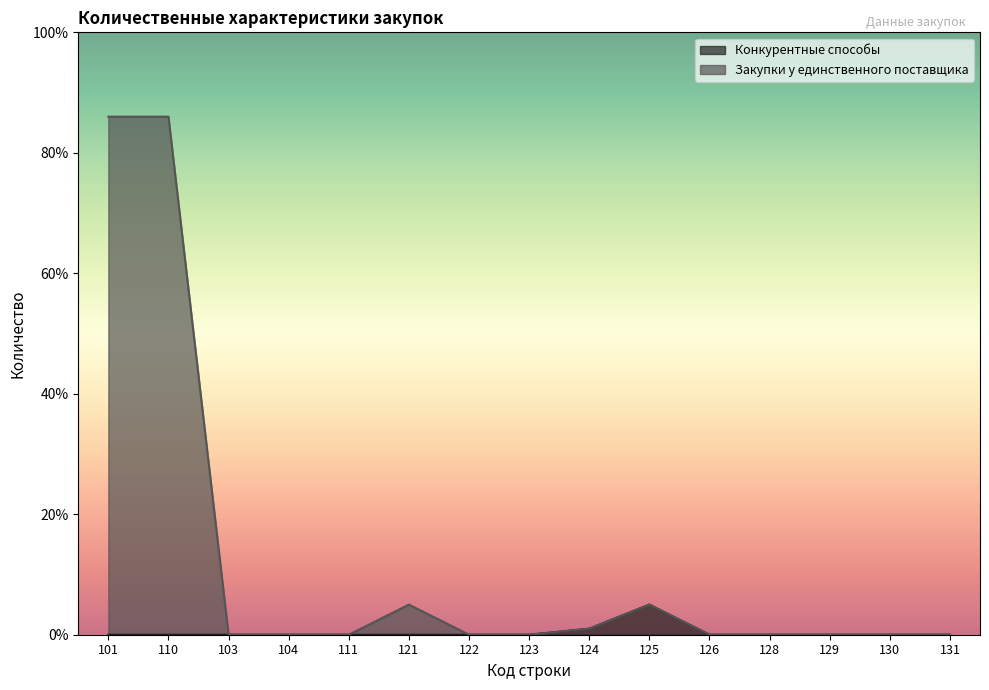

Does the chart display data point markers on the line(s)?

No